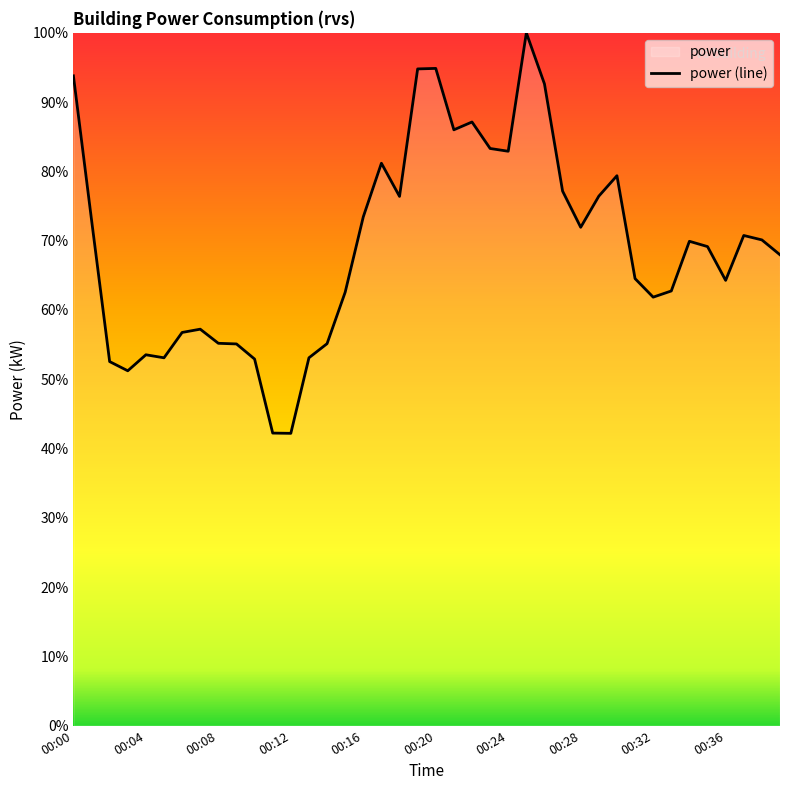

What is the sum of the values at 00:36 and 00:14?

119.4